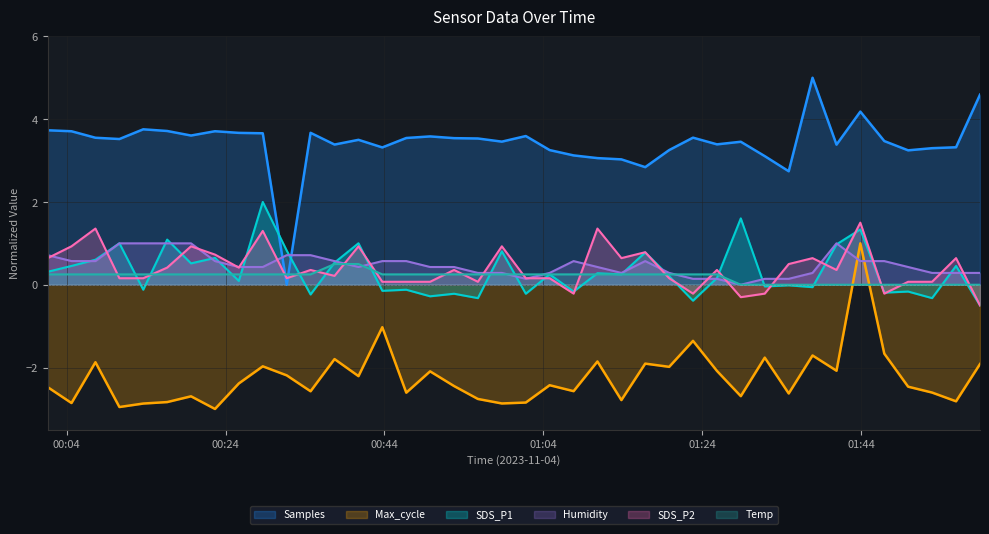

Which category has the highest value across all series?

2023/11/04 01:37:54